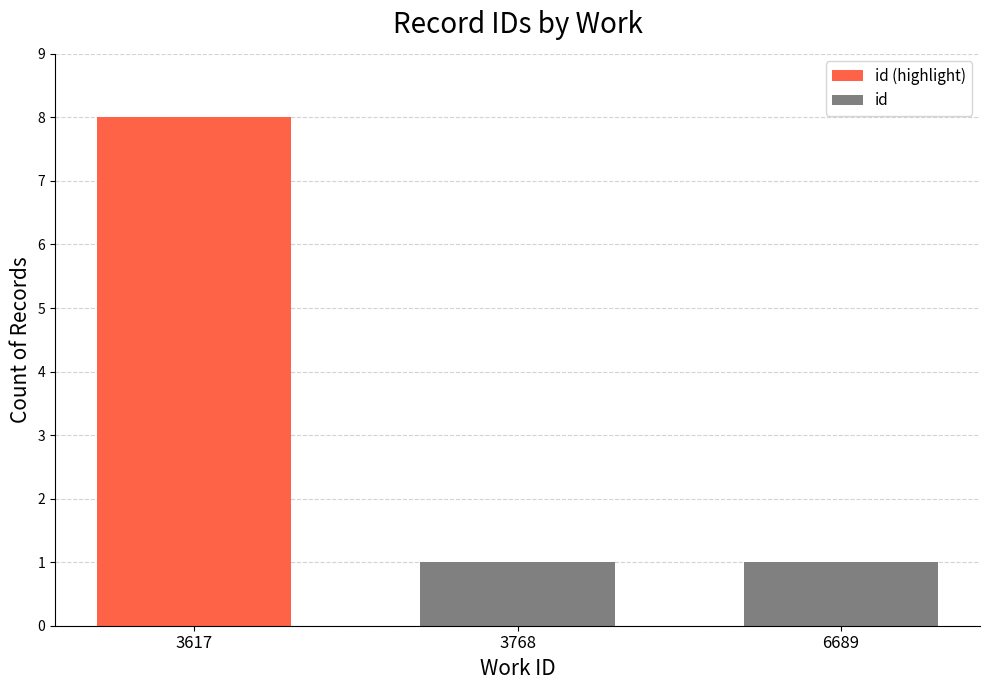

What is the greatest value displayed?

8